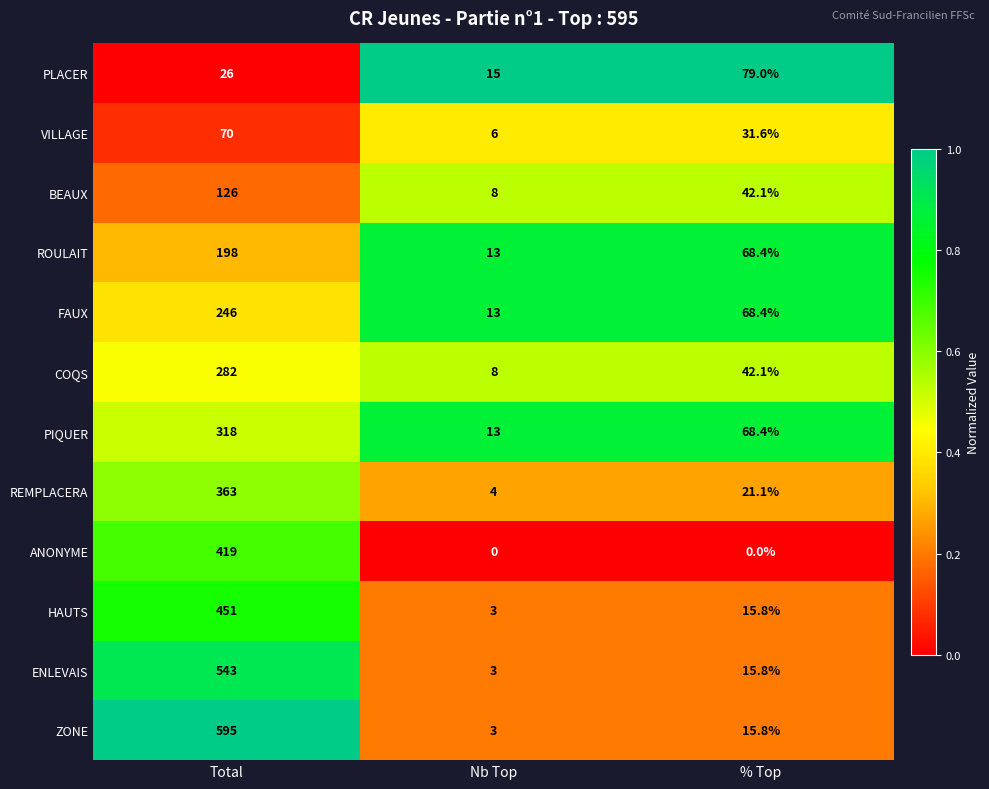

Is the value of VILLAGE at % Top greater than the value of PLACER at Total?

Yes